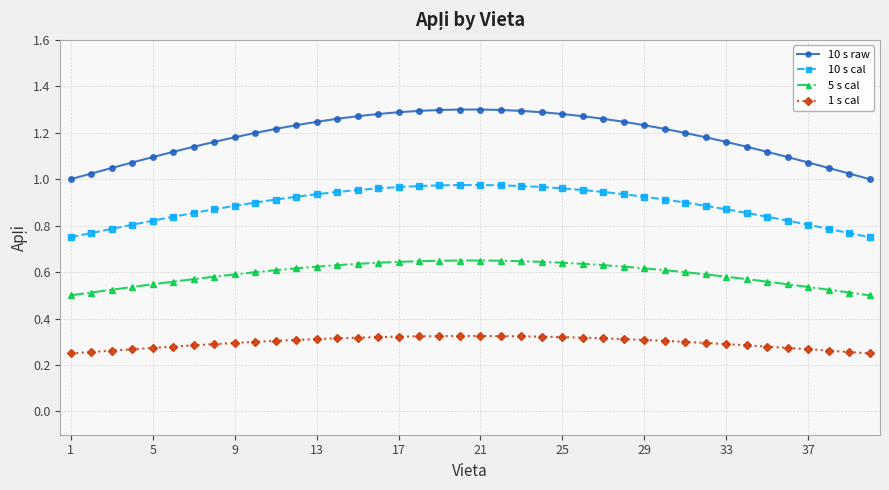

True or false: 10 s raw and 10 s cal intersect in this chart.

False